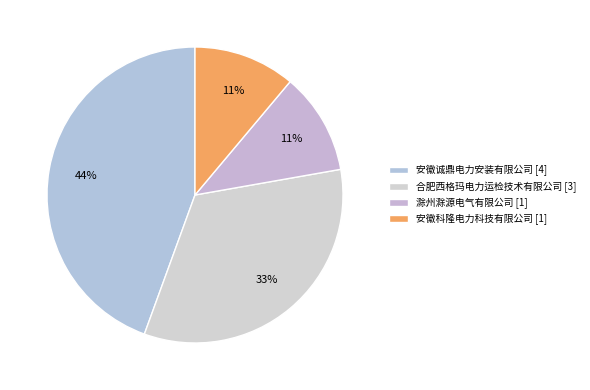

Between 安徽科隆电力科技有限公司 and 合肥西格玛电力运检技术有限公司, which is larger?

合肥西格玛电力运检技术有限公司